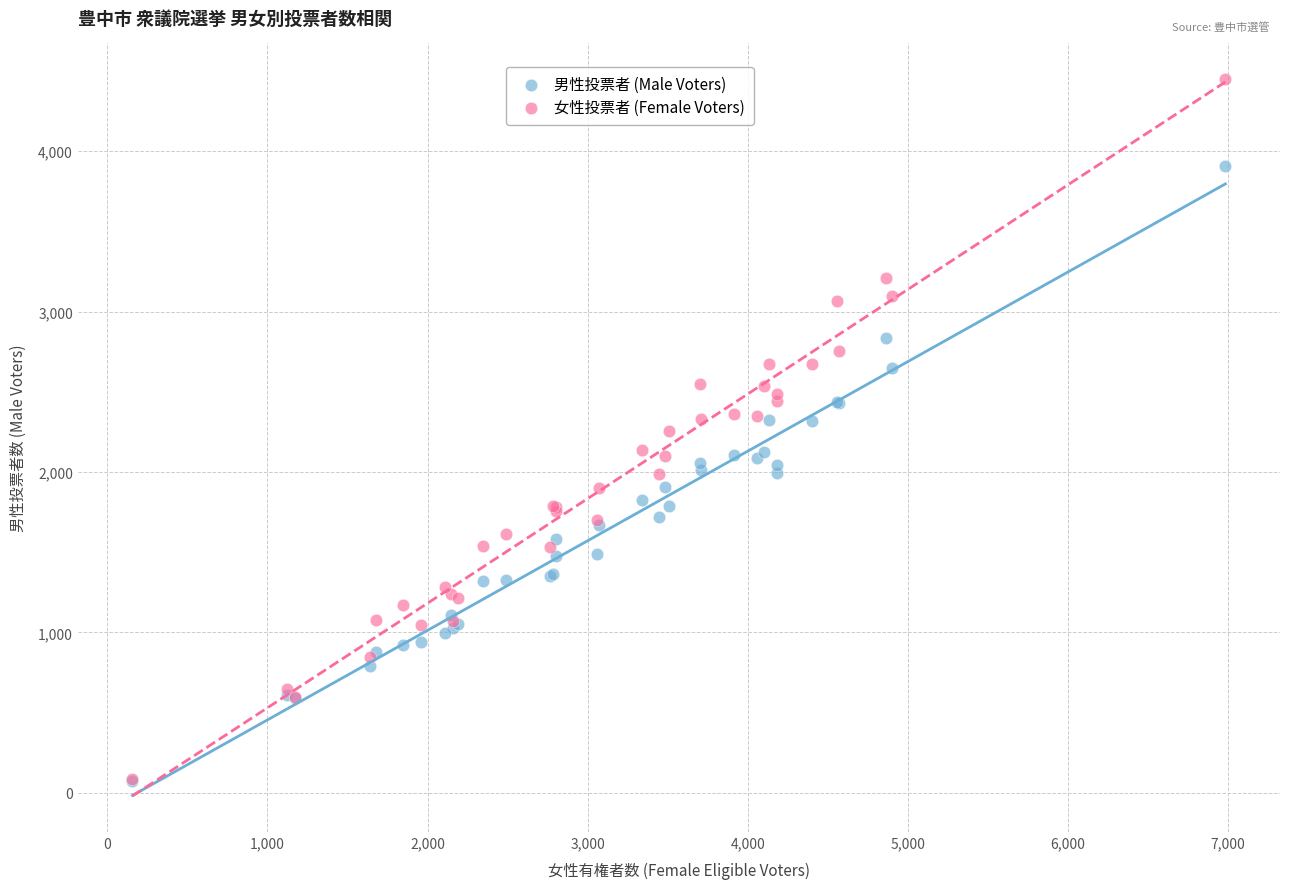

Which series contains the highest Y value?

女性投票者 (Female Voters)